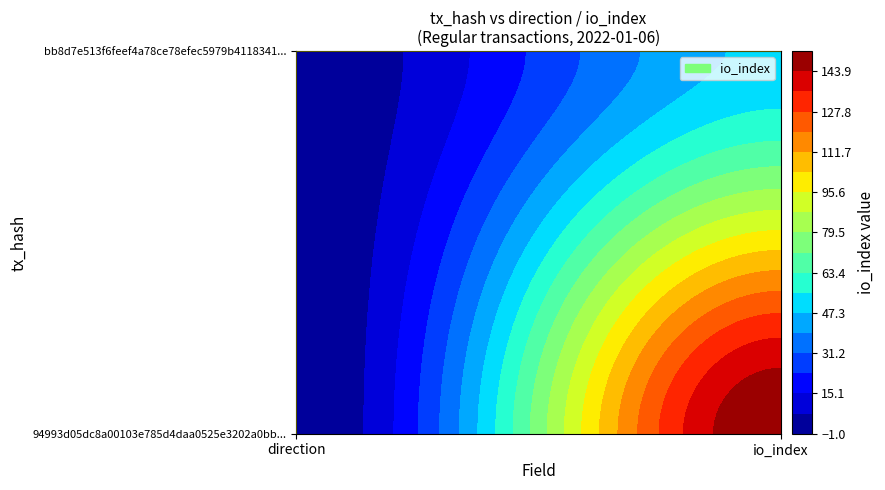

Reading left to right, what are all the values shown in this chart?

94993d05dc8a00103e785d4daa0525e3202a0bb: -1=-1	1=152
bb8d7e513f6feef4a78ce78efec5979b4118341: -1=1	1=49